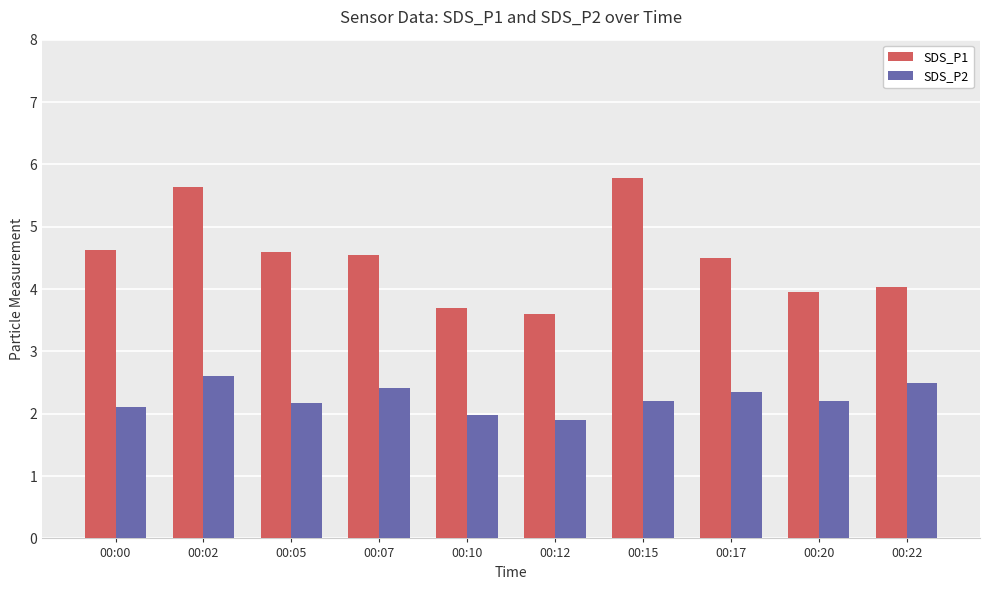

Which series has the largest range (max minus min)?

SDS_P1